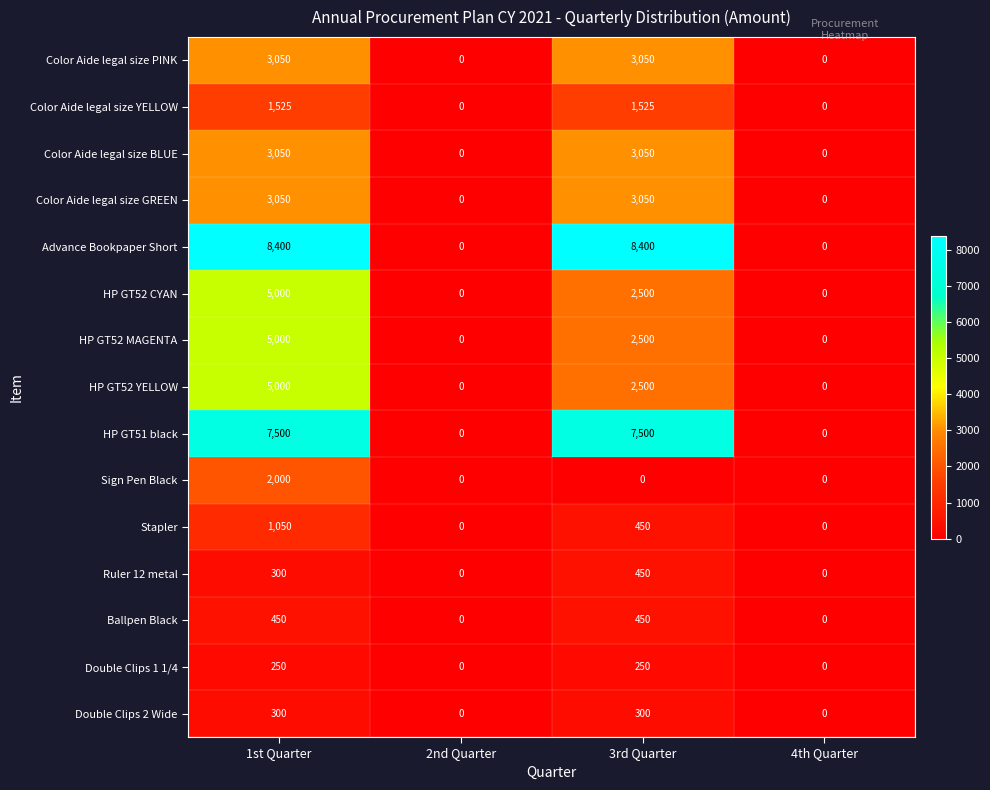

Is it true that Advance Bookpaper Short equals 8400 at 3rd Quarter?

True